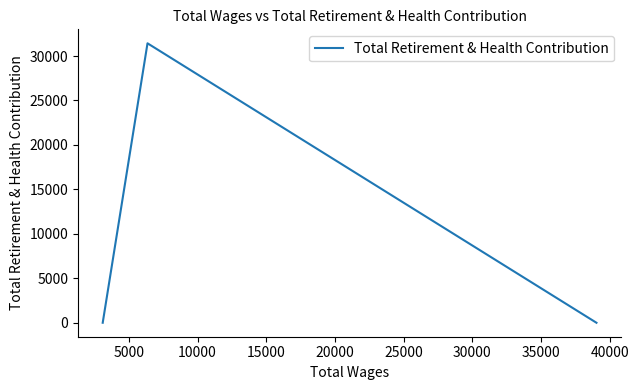

What is the maximum value shown in the chart?

31429